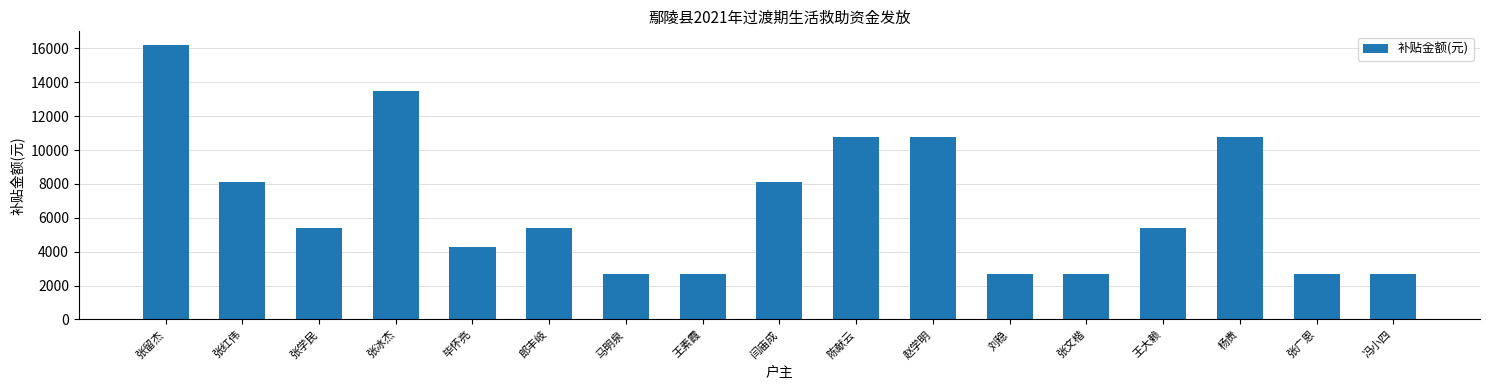

Reading right to left, what are all the values shown in this chart?

2700	2700	10800	5400	2700	2700	10800	10800	8100	2700	2700	5400	4300	13500	5400	8100	16200